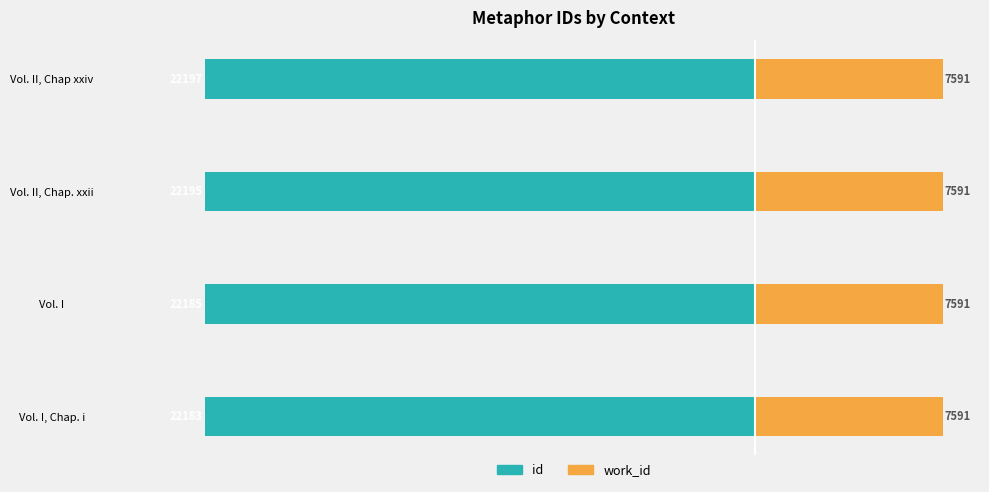

How many data points does each series have?

4